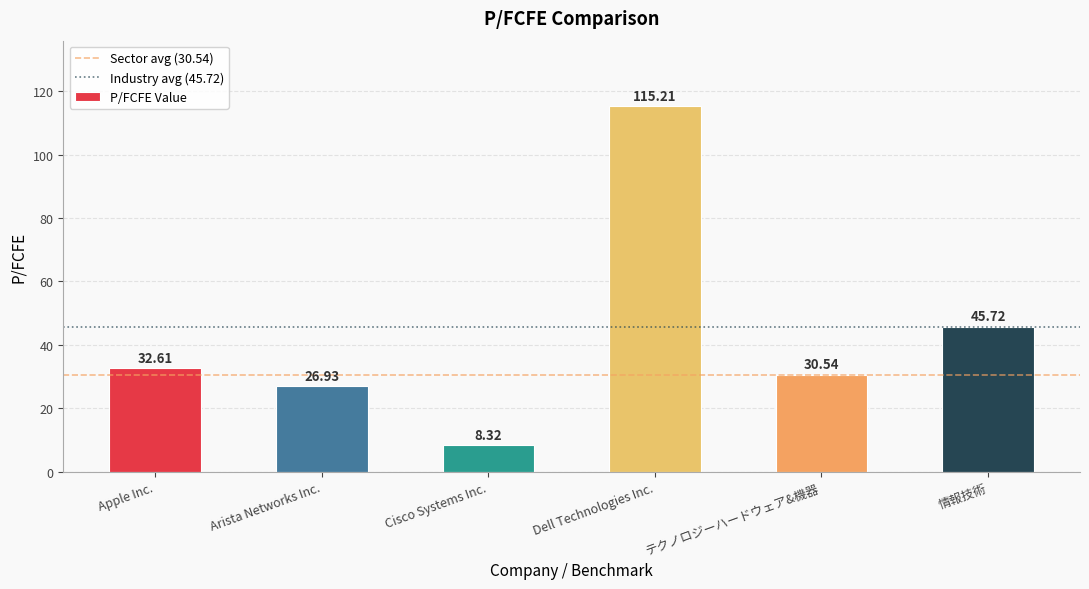

What is the difference between the maximum and minimum values?

106.9